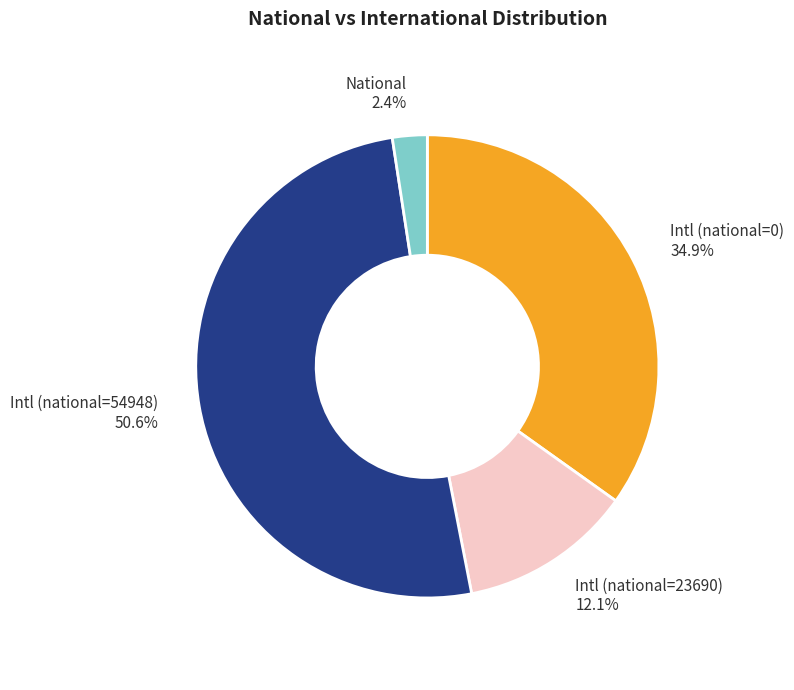

Does any single category account for the majority?

Yes